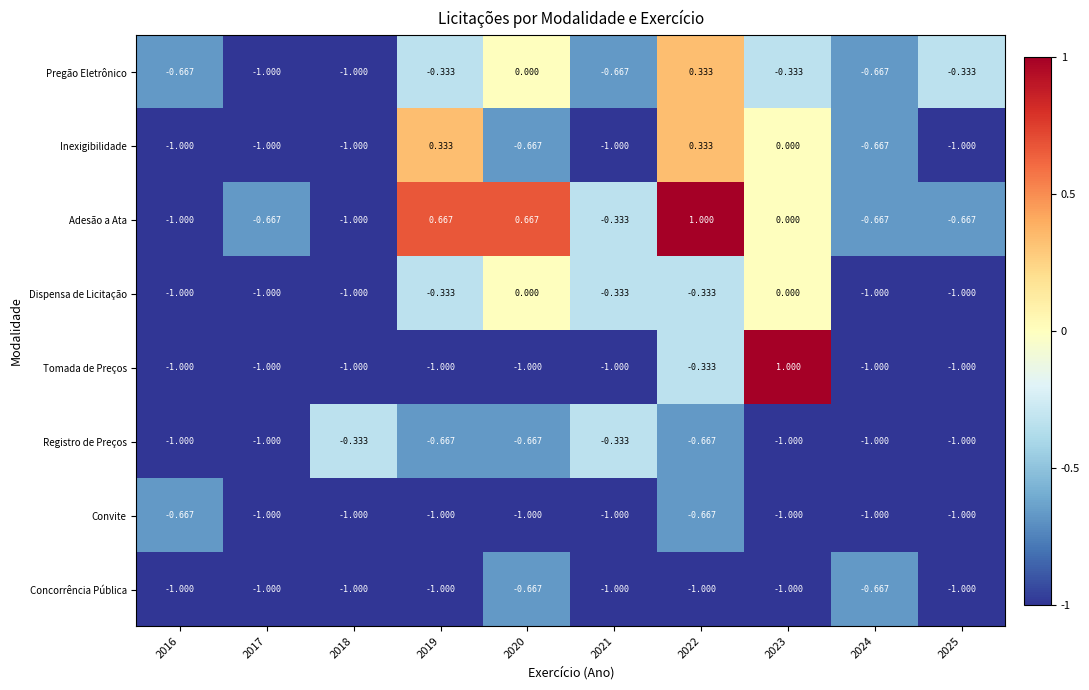

What is the total value across all series at 2024?

-6.7